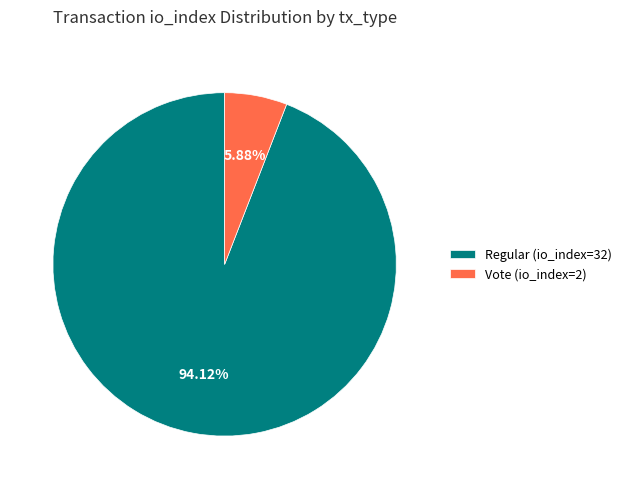

What is the ratio of the value at Regular (io_index=32) to the value at Vote (io_index=2)?

16.0